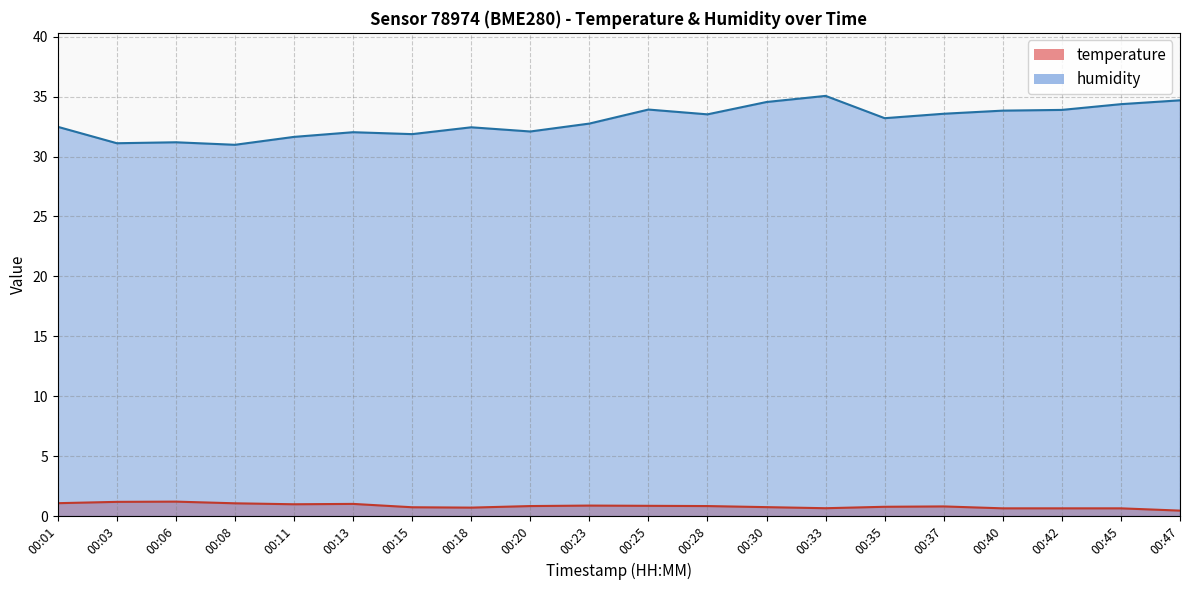

How many interior local valleys does the temperature series have?

3